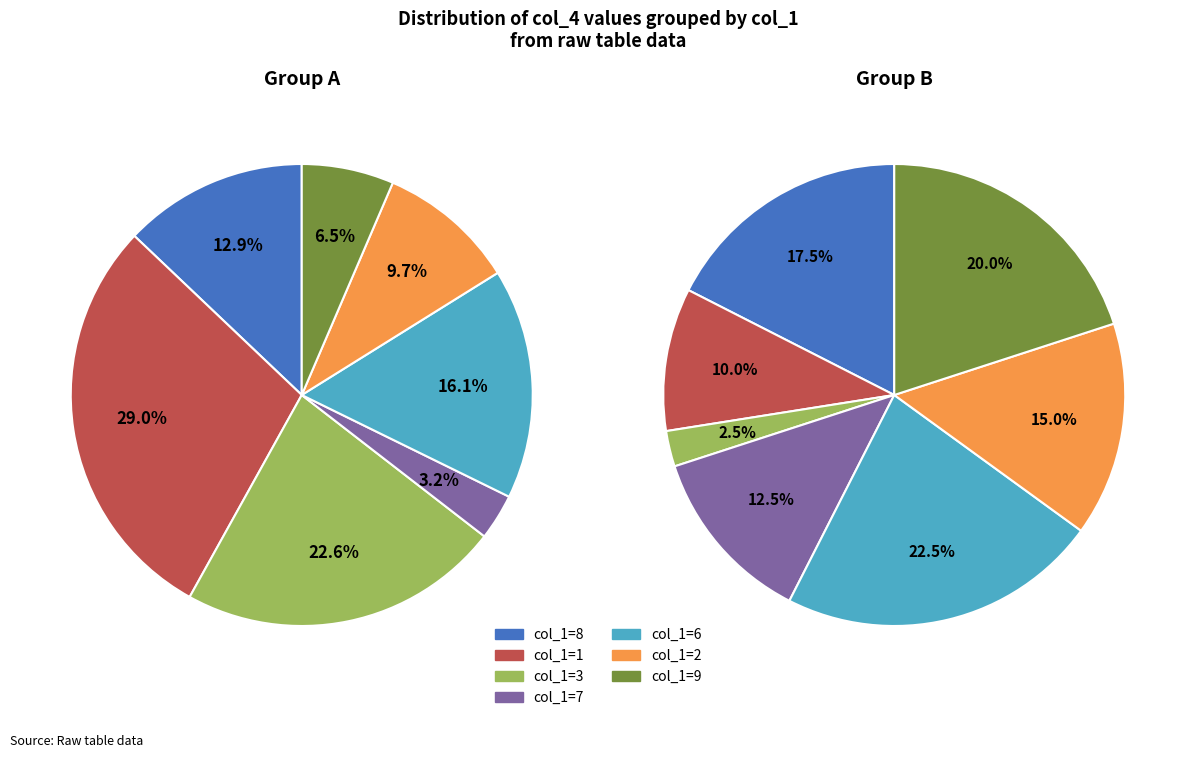

Is the sum of 8 and 7 greater than half?

No